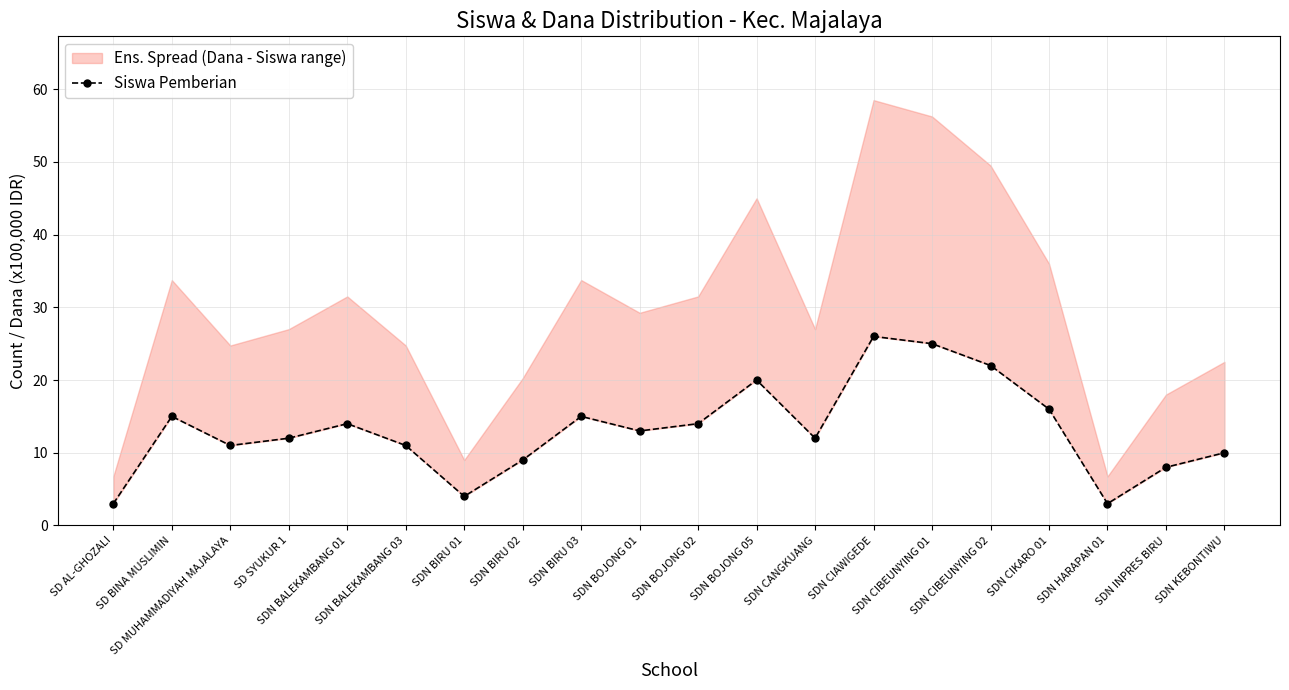

Does the chart display data point markers on the line(s)?

Yes